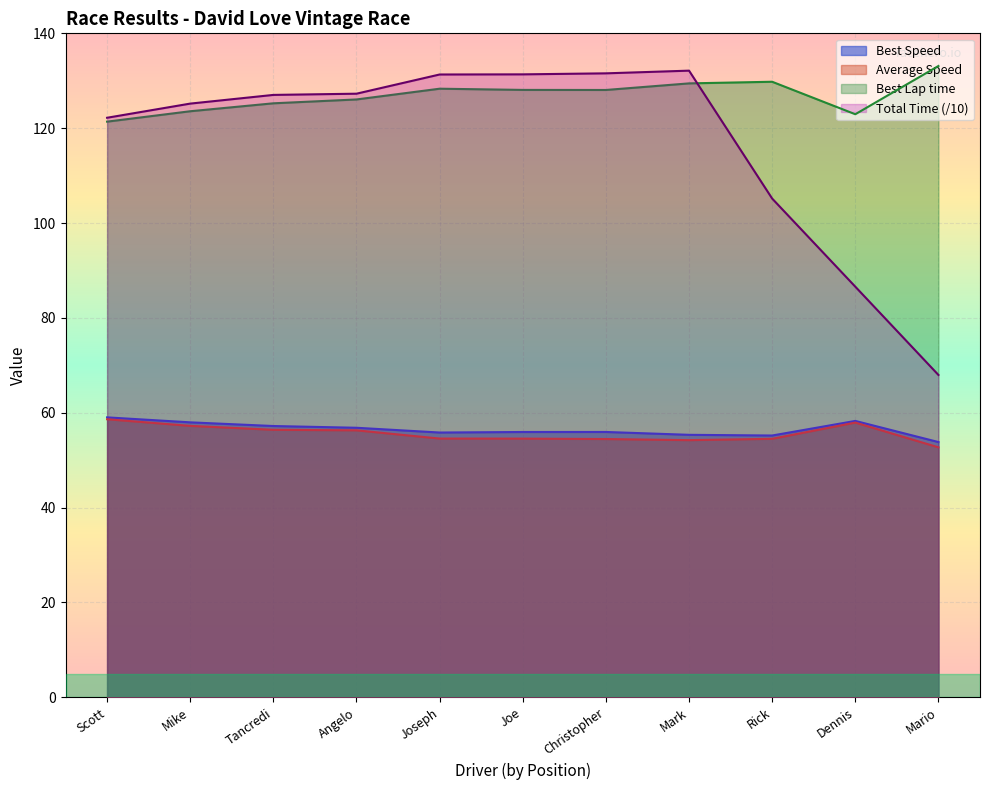

Between Rick and Mario, which series saw the biggest shift?

Total Time (/10)